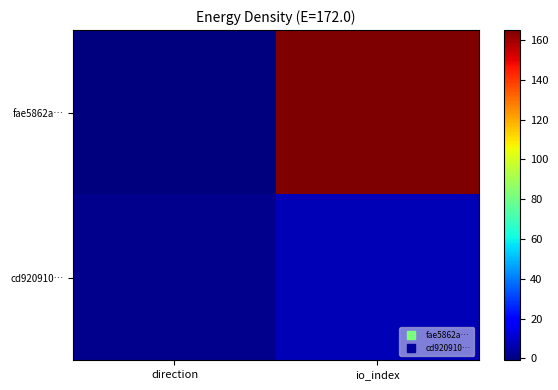

Reading left to right, list all the values displayed in this chart.

fae5862a…: direction=-1	io_index=165
cd920910…: direction=1	io_index=7